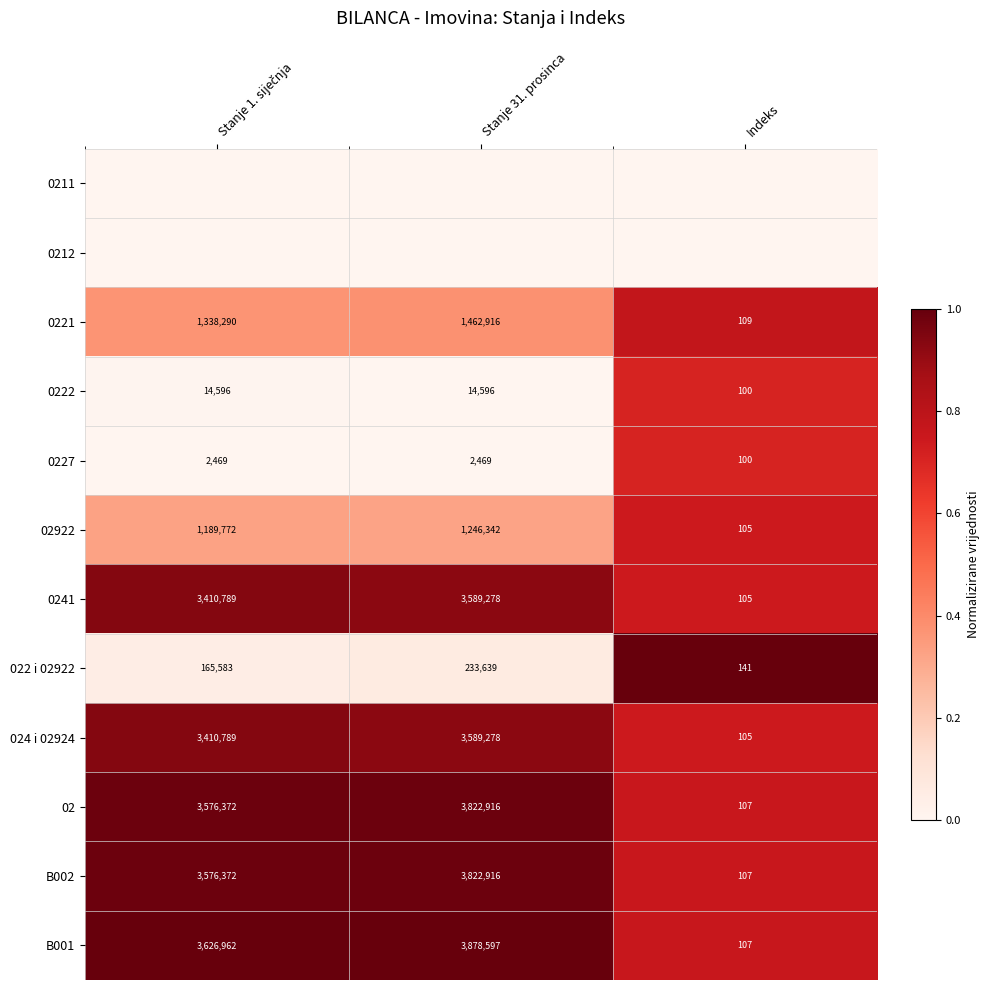

What is the sum of all 024 i 02924 values?

7000172